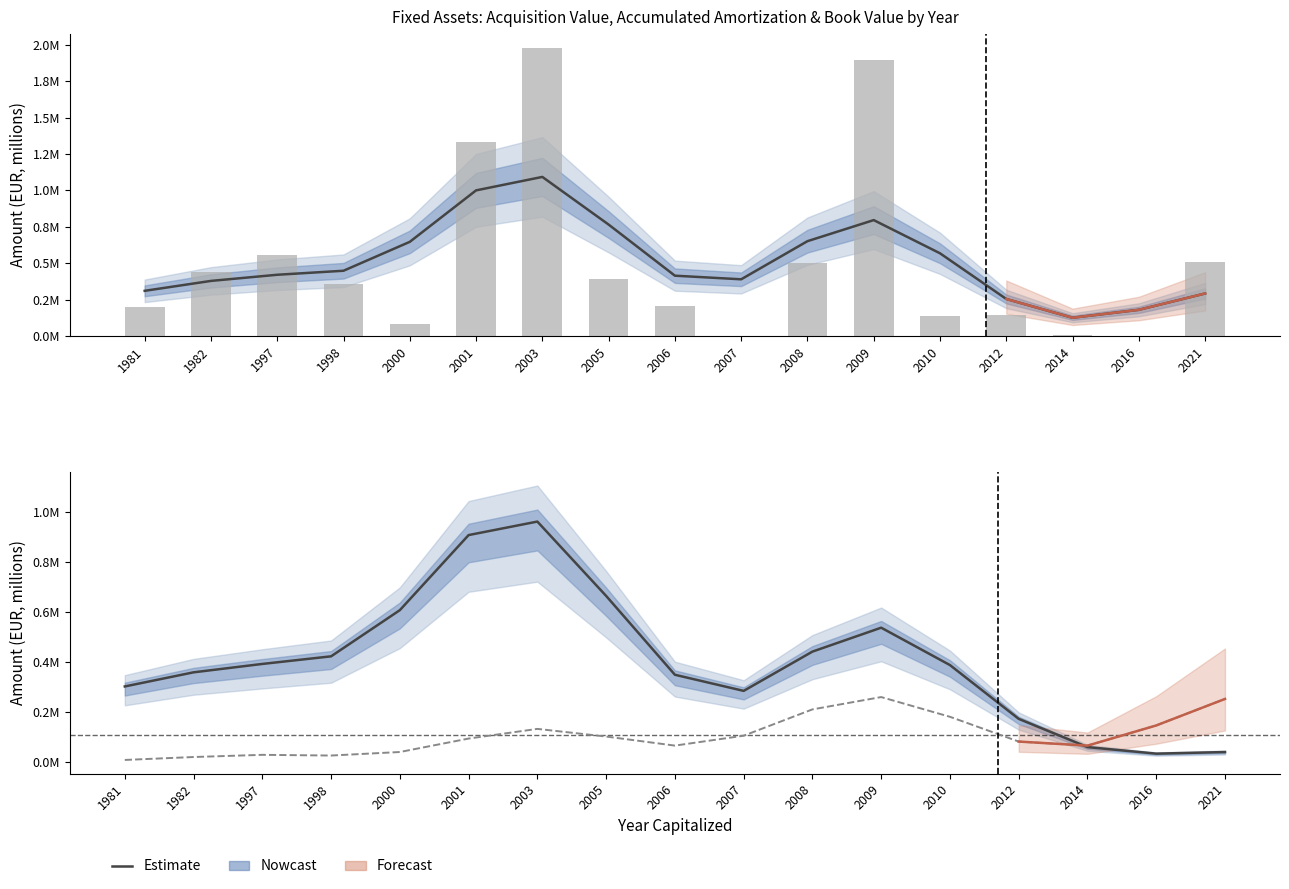

What is the difference between the highest and lowest values at 2005?

0.7